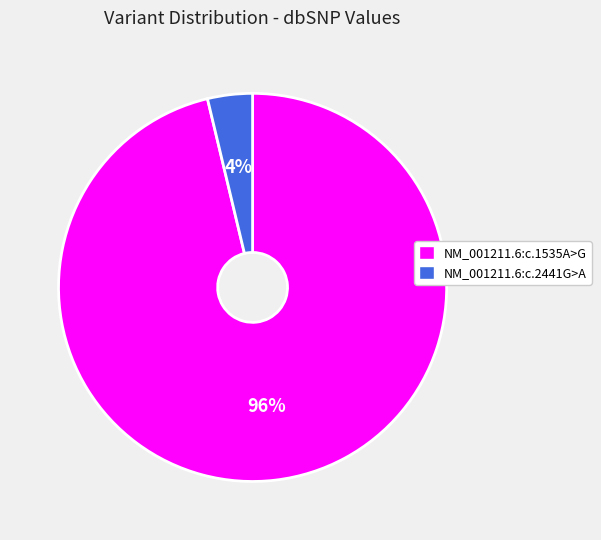

What percentage is the NM_001211.6:c.2441G>A slice, to the nearest percent?

4%